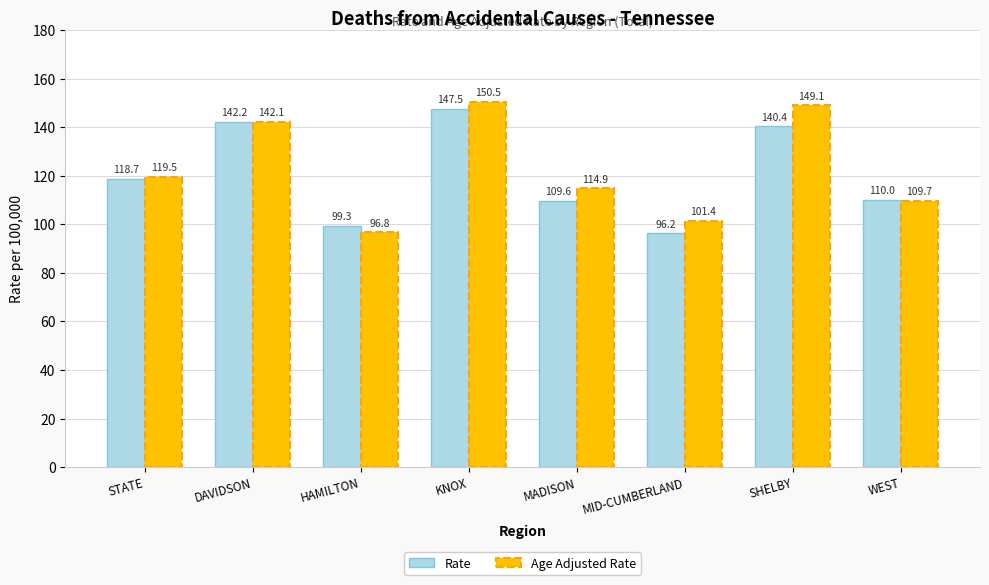

Which series has the largest range (max minus min)?

Age Adjusted Rate